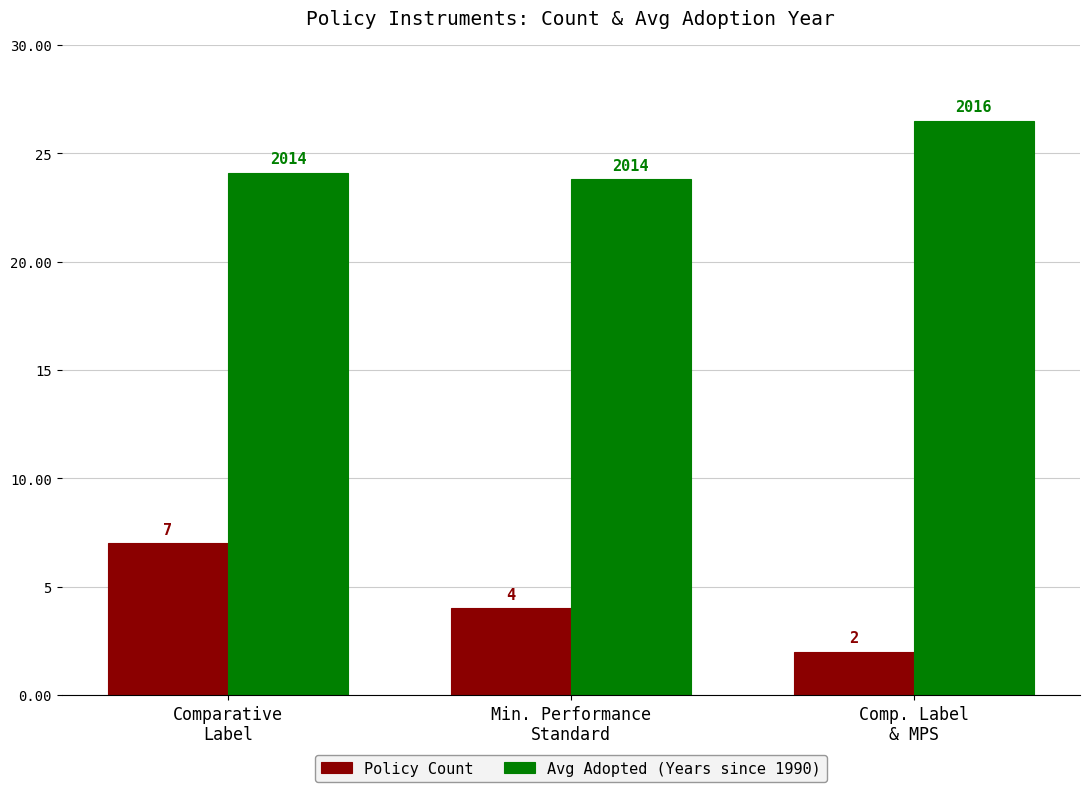

What is the sum of the Avg Adopted (Years since 1990) values at Comp. Label
& MPS and Comparative
Label?

50.6